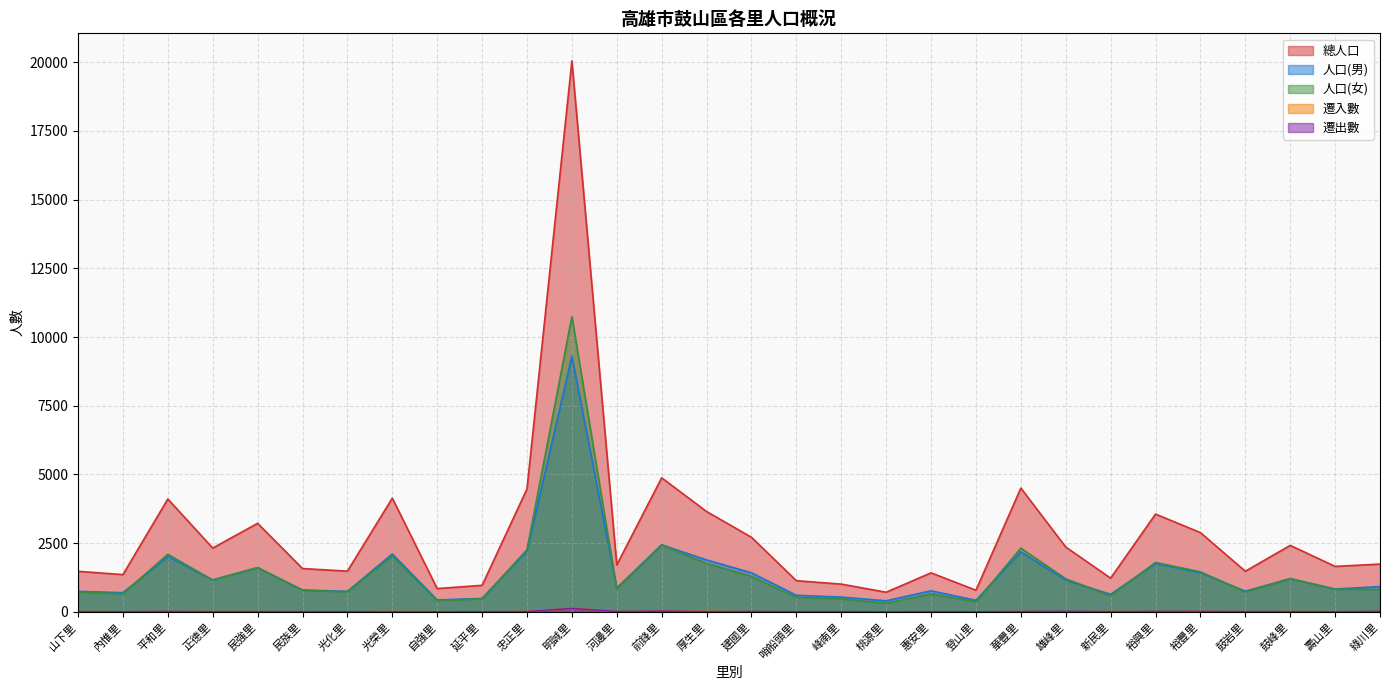

Which series has the largest range (max minus min)?

總人口